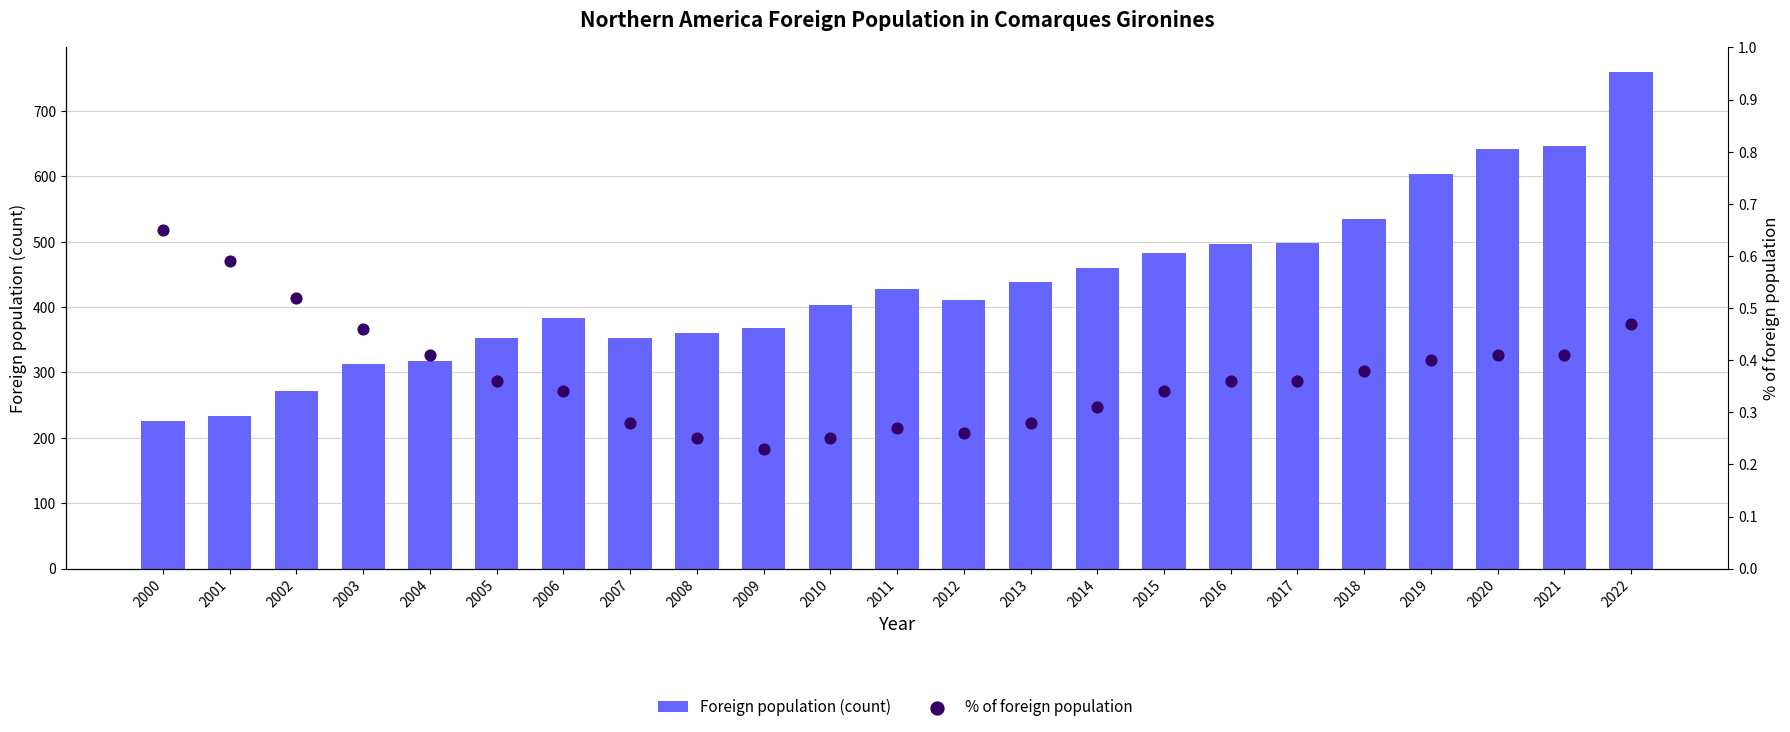

What are all the series names shown in the legend?

Foreign population (count), % of foreign population